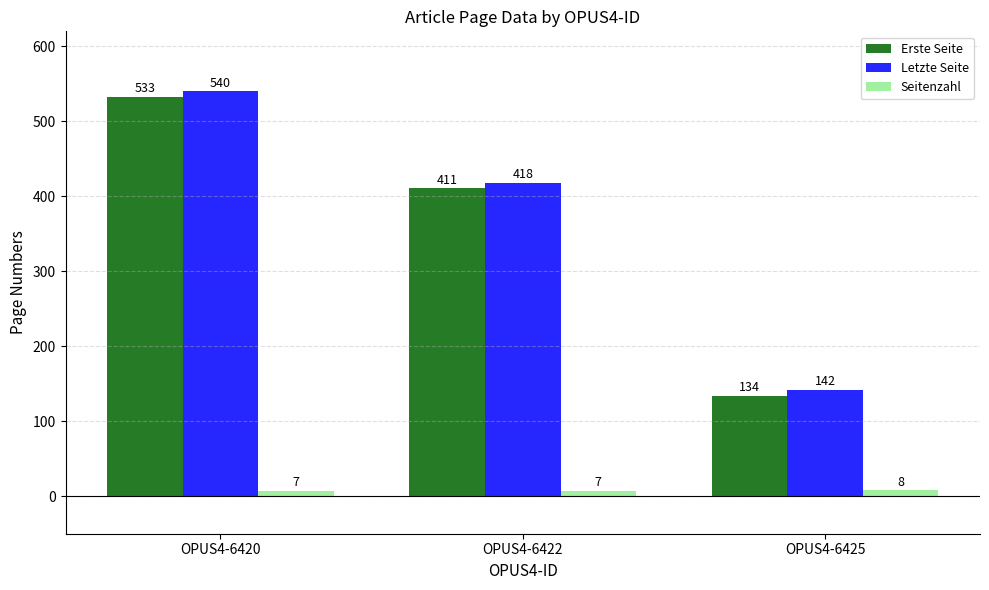

What is the difference between the Letzte Seite values at OPUS4-6420 and OPUS4-6425?

398